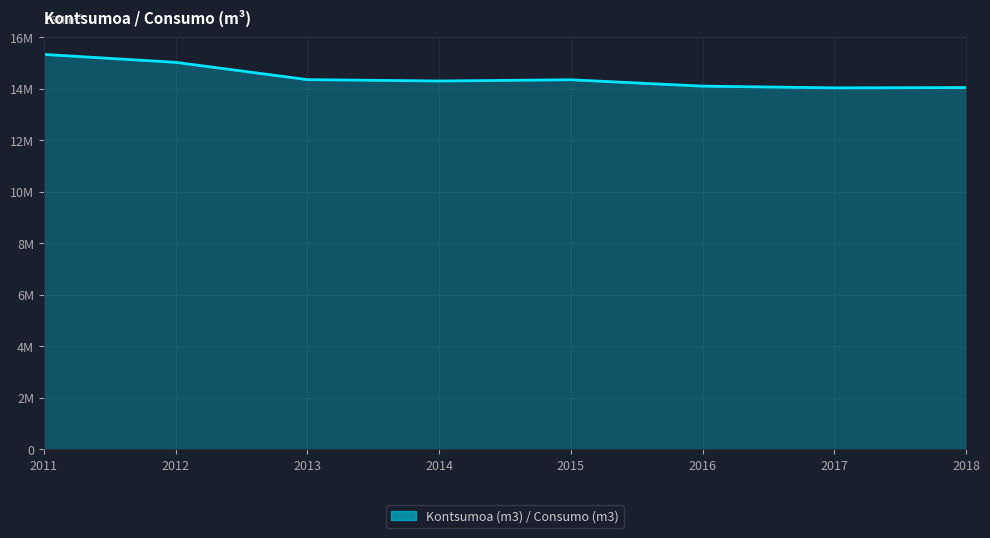

What is the value of the 2nd point from the left?

15026873